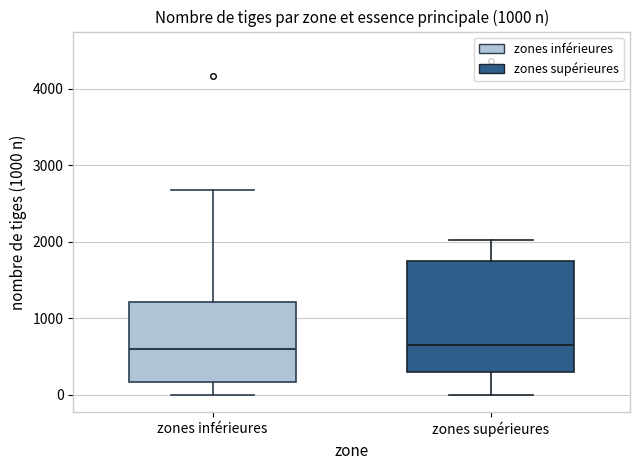

Reading left to right, transcribe this box plot: for each box, give where its median line is, the range the box spans, and where its two whiskers end, as read against the y-axis. The values are not printed on the chart, so give them approximately, as read against the axis.

zones inférieures: median 600, box 200 to 1200, whiskers 0 to 2700
zones supérieures: median 700, box 300 to 1800, whiskers 0 to 2000